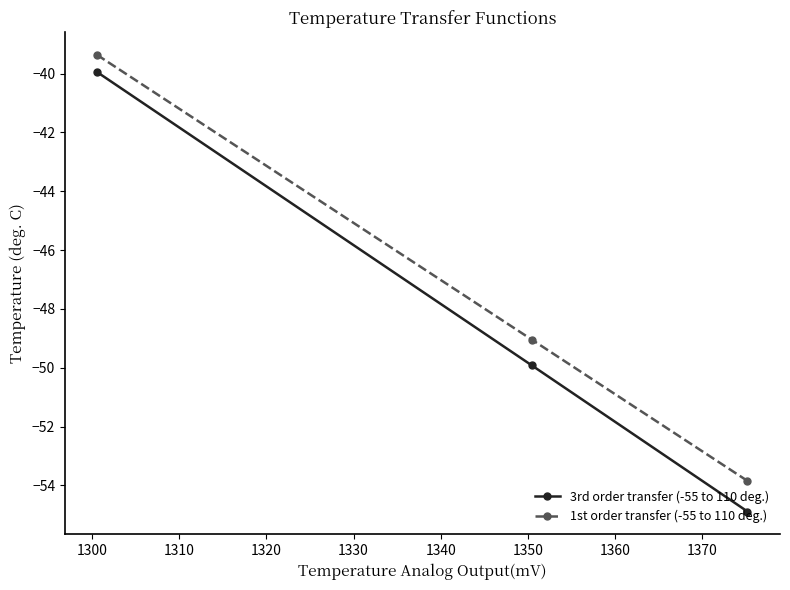

Rank the series by their average value, from highest to lowest.

1st order transfer (-55 to 110 deg.), 3rd order transfer (-55 to 110 deg.)